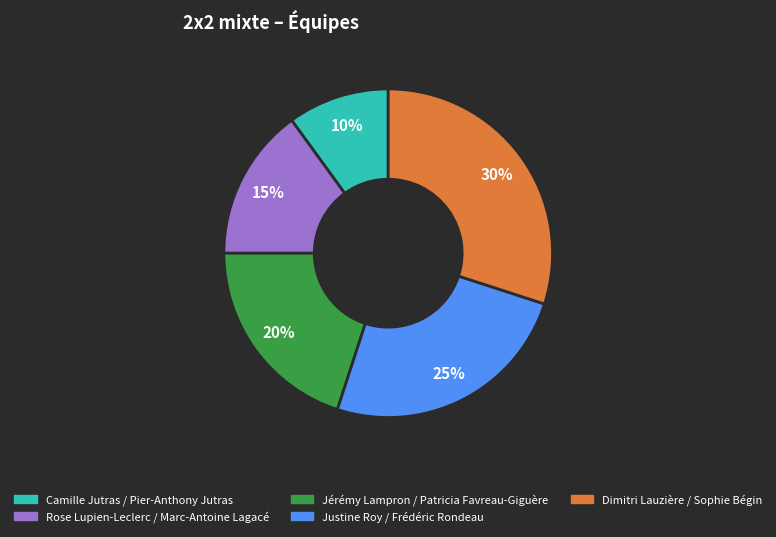

What is the ratio of the value at Dimitri Lauzière / Sophie Bégin to the value at Justine Roy / Frédéric Rondeau?

1.2